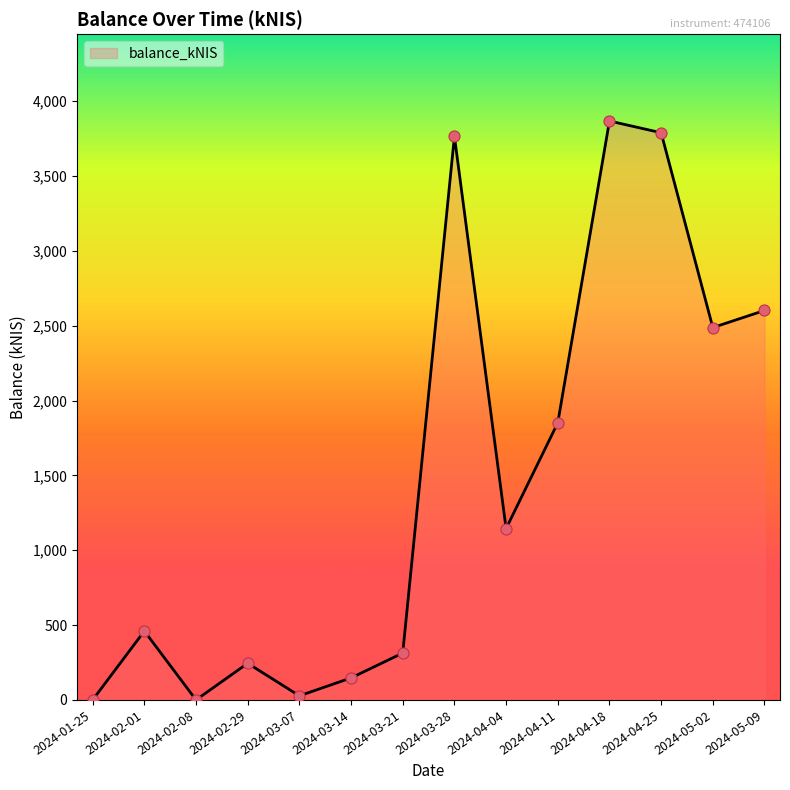

Which has a higher value, 2024-04-18 or 2024-02-08?

2024-04-18